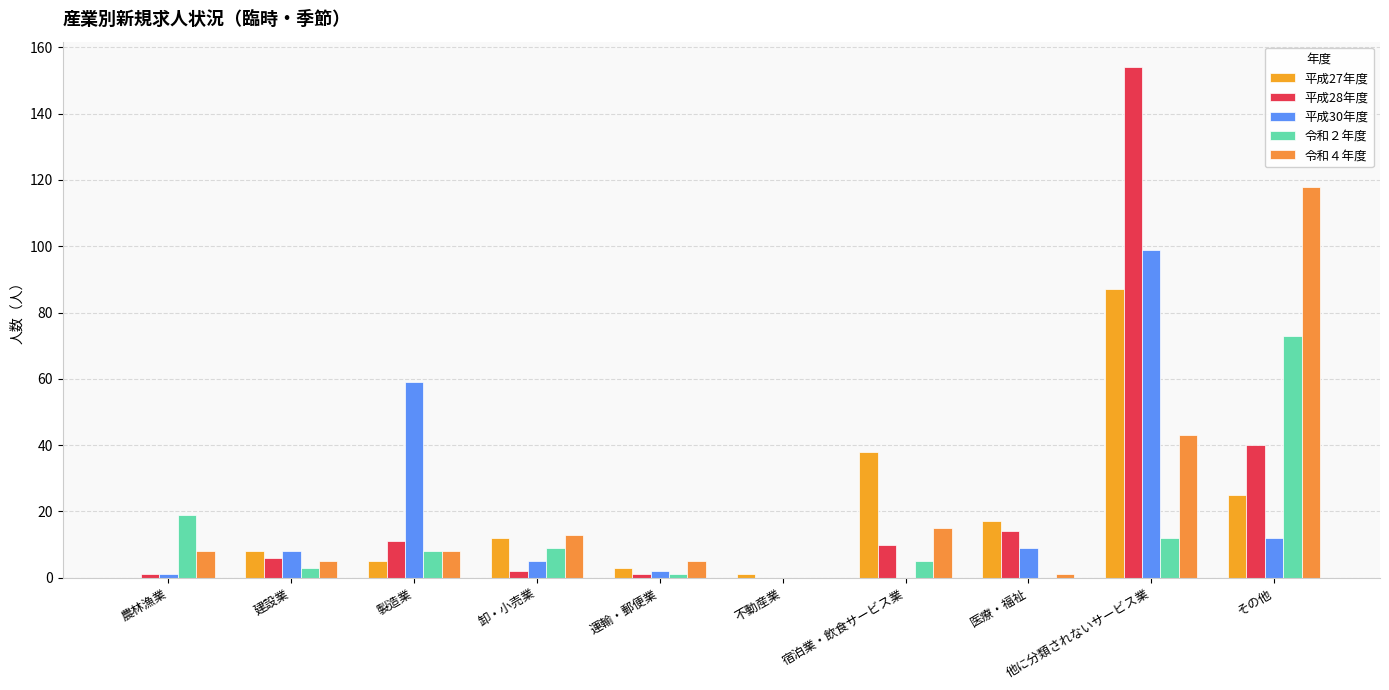

The 令和２年度 series shows 2 at 宿泊業・飲食サービス業. True or false?

False